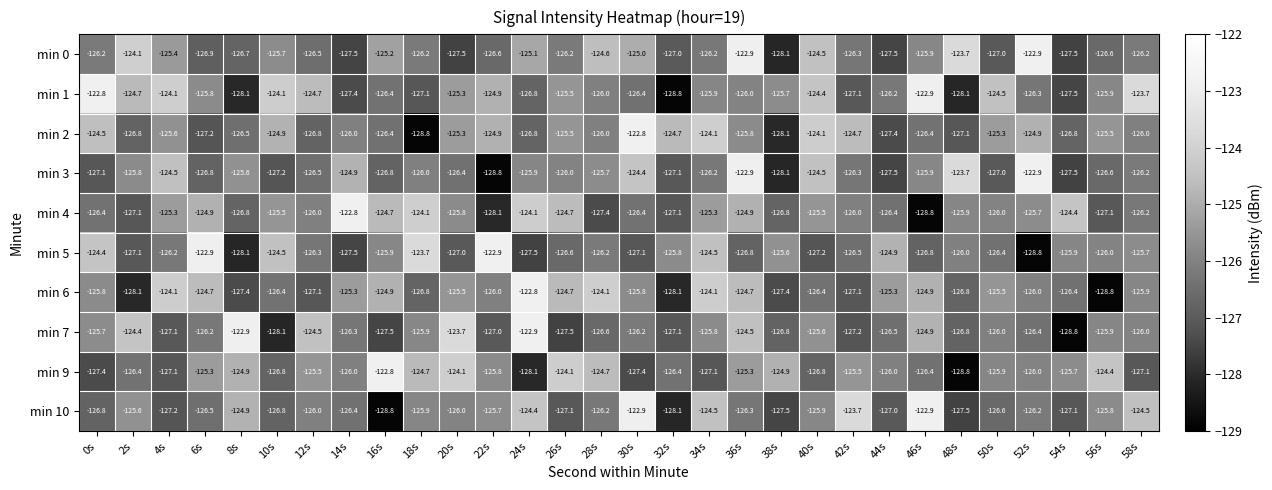

What is the total value across all series at 12s?

-1259.9